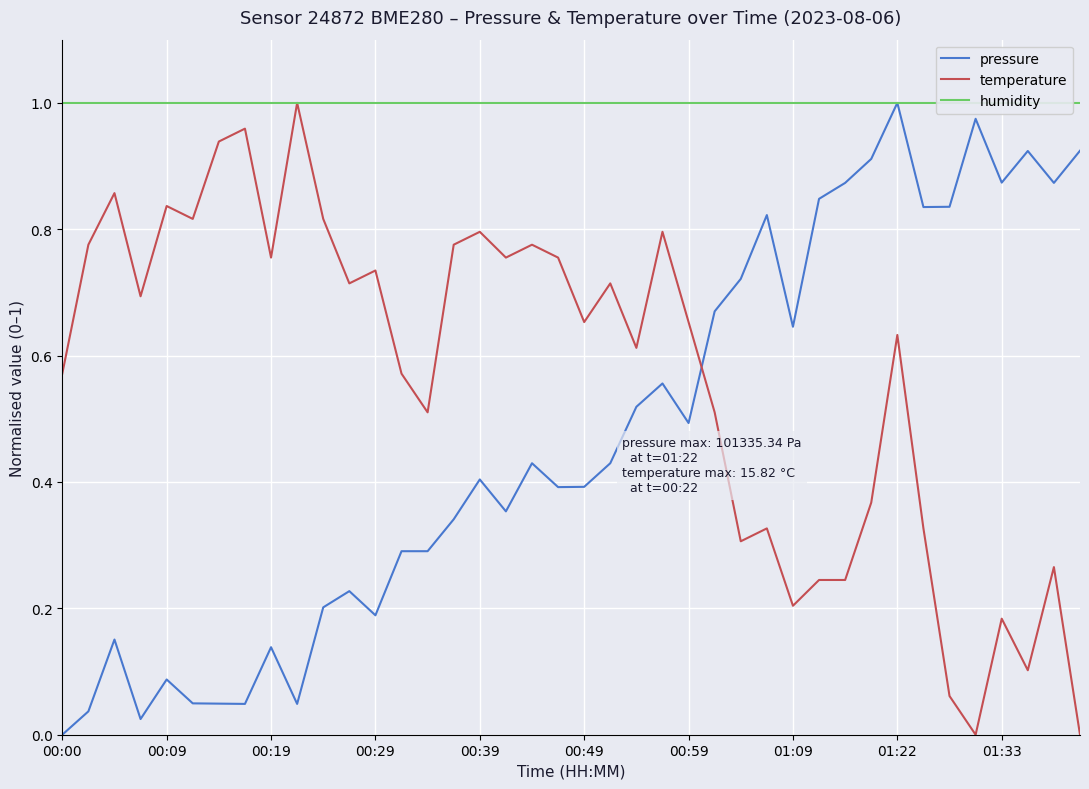

The value of temperature at 00:00 is 0.1. True or false?

False